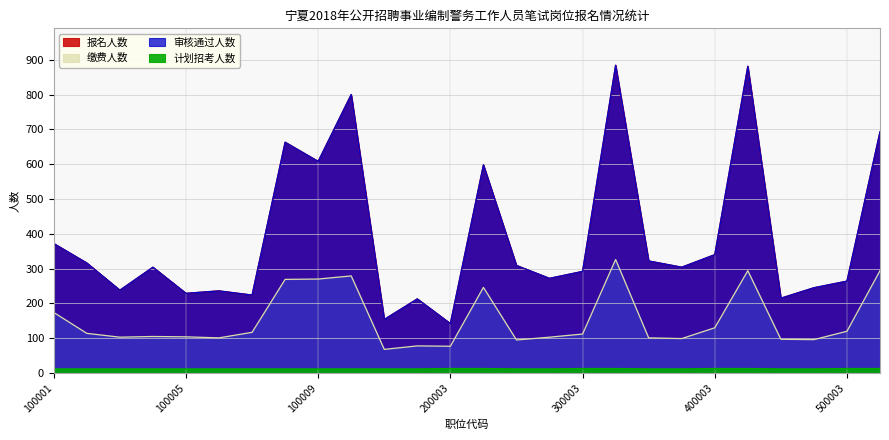

Does the chart display data point markers on the line(s)?

No